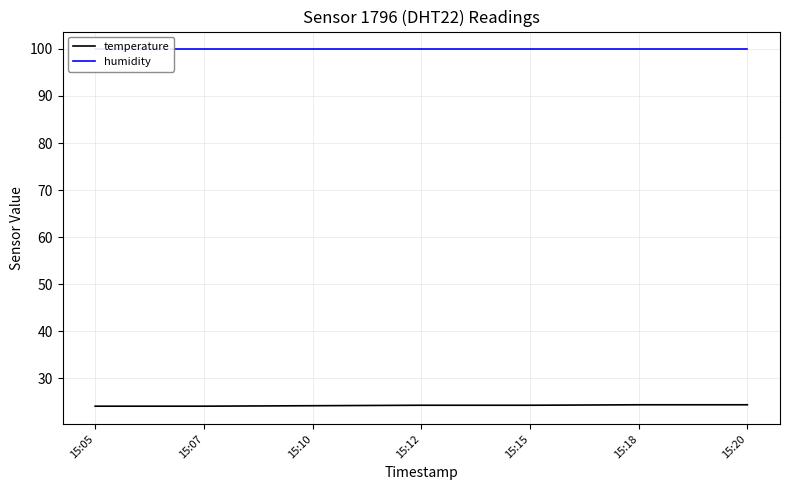

At which label does humidity reach its peak?

15:05